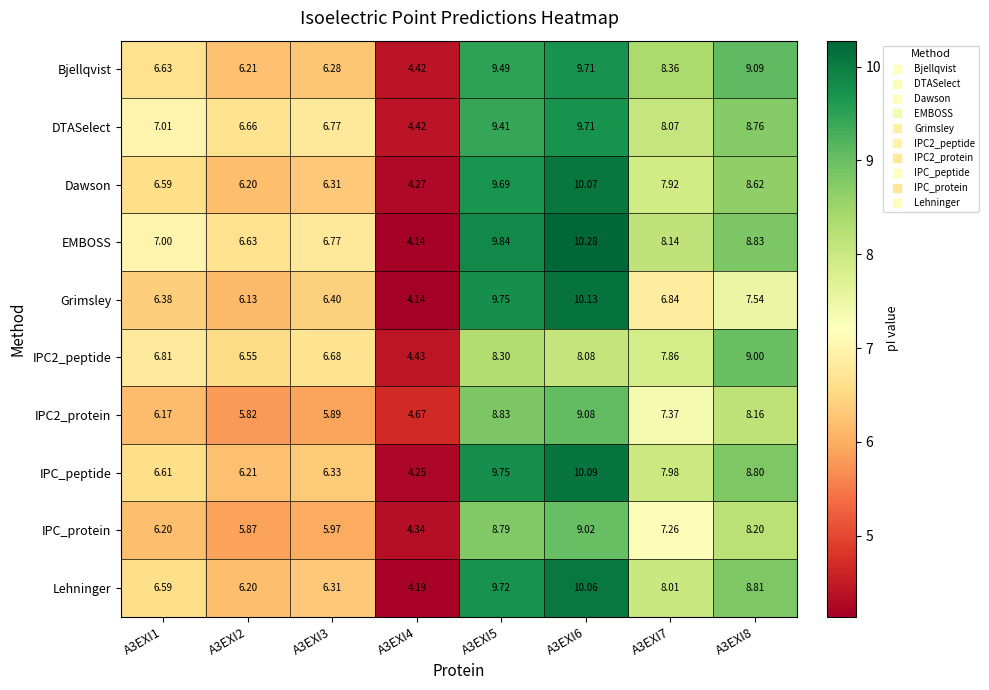

Which series has the largest total across all categories?

EMBOSS